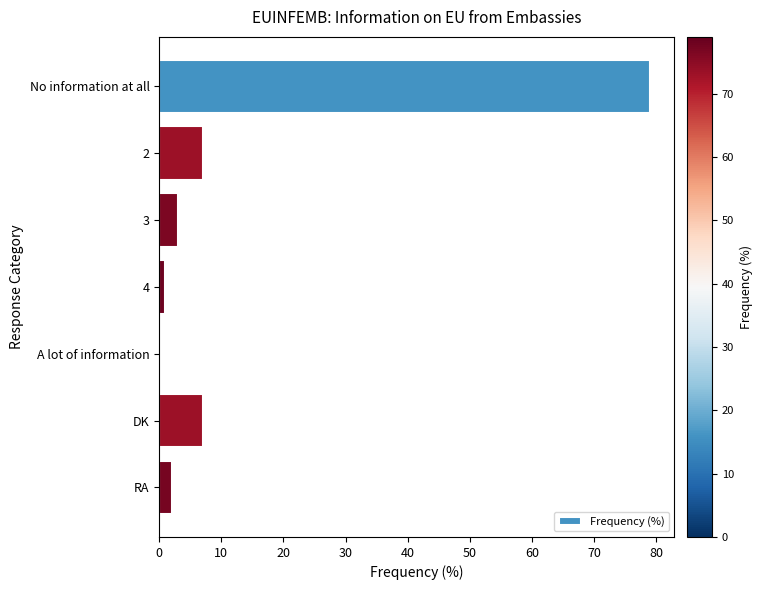

The value at 2 is 7. True or false?

True